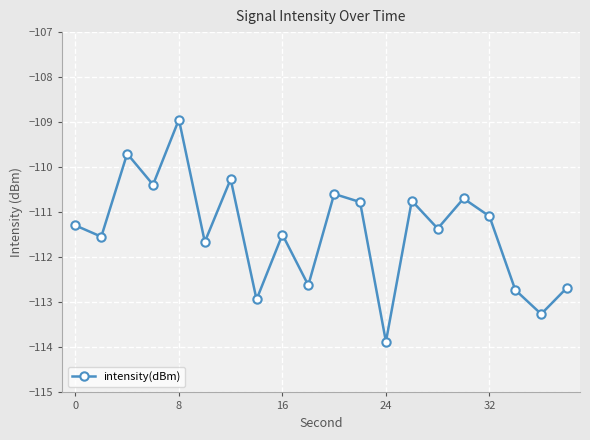

How many points are higher than both their immediate neighbors (excluding endpoints)?

7